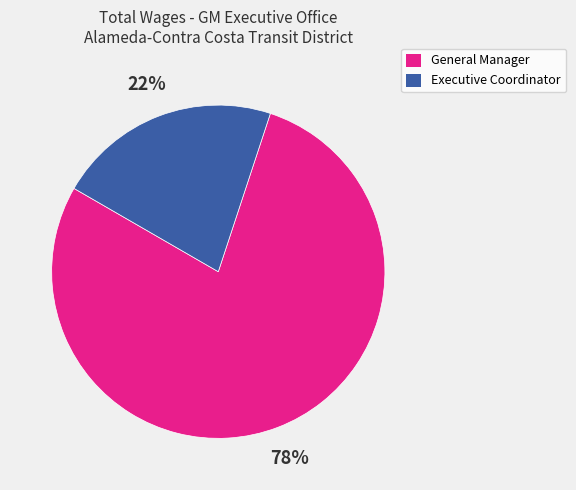

Count the number of slices in the pie.

2